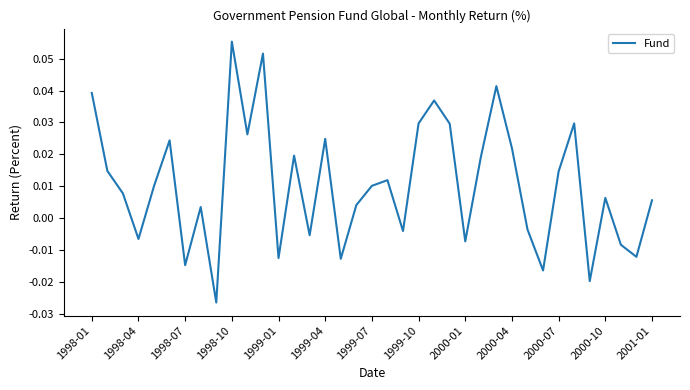

True or false: the data has more than 1 interior local peaks.

True